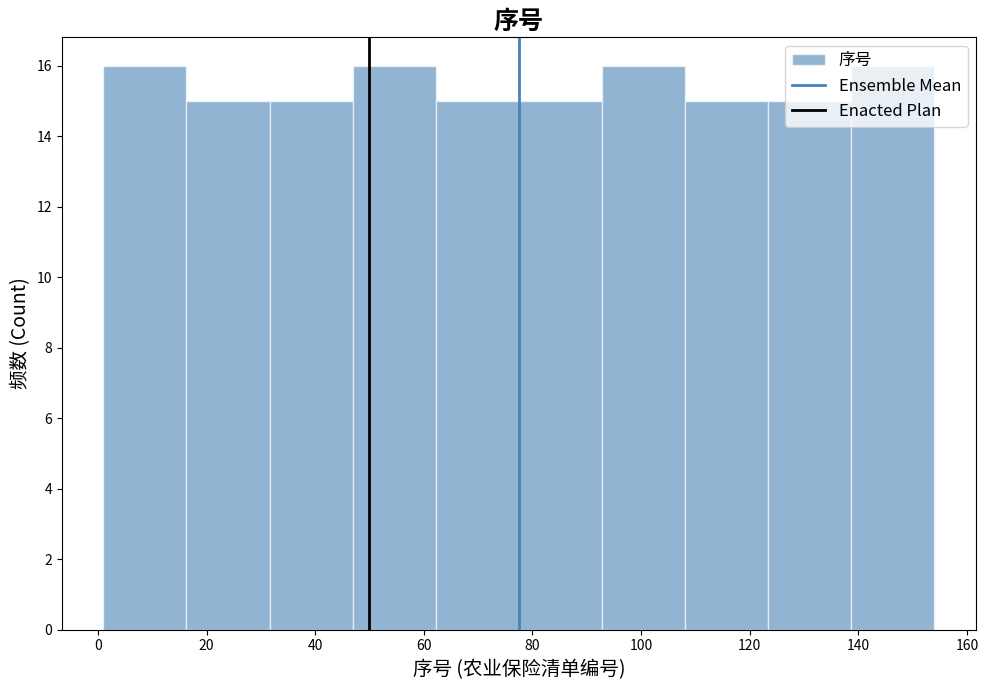

Reading left to right, list every bar in this chart as the range it spans on the x-axis followed by its height. Neither the bar edges nor the heights are printed on the chart, so give them approximately, as read against the axes.

2 to 16: 16
16 to 32: 15
32 to 46: 15
46 to 62: 16
62 to 78: 15
78 to 92: 15
92 to 108: 16
108 to 124: 15
124 to 138: 15
138 to 154: 16